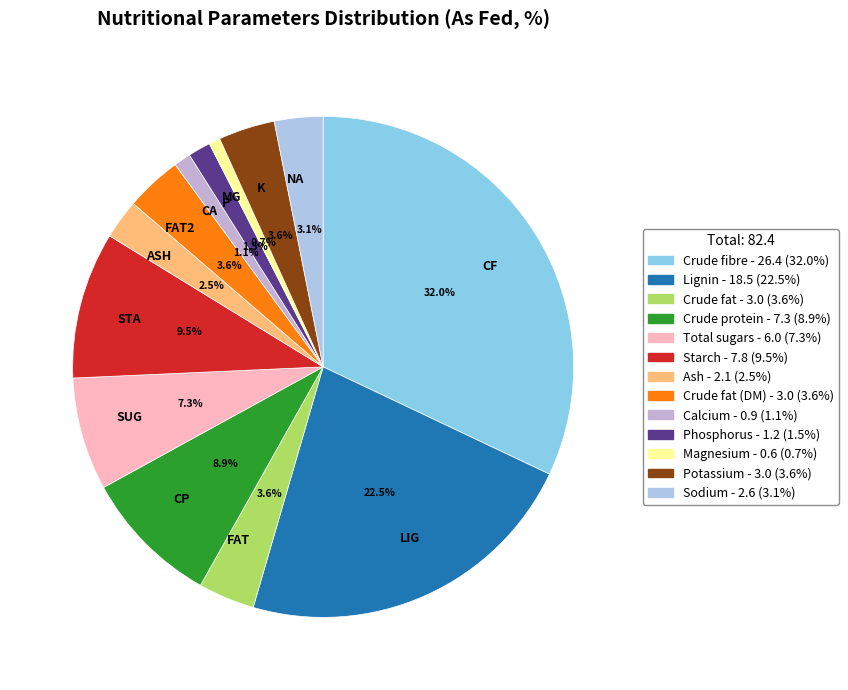

Is there any slice that represents more than half of the pie?

No